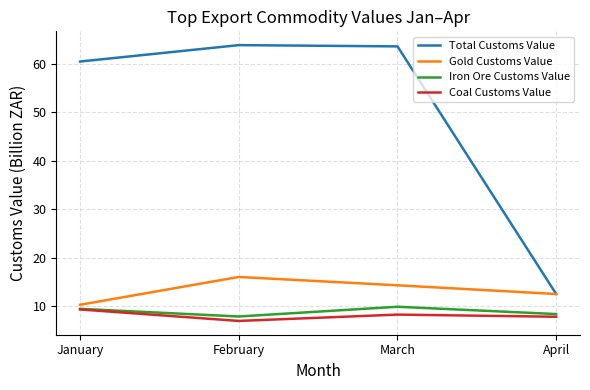

List the series in order of their peak value, lowest first.

Coal Customs Value, Iron Ore Customs Value, Gold Customs Value, Total Customs Value